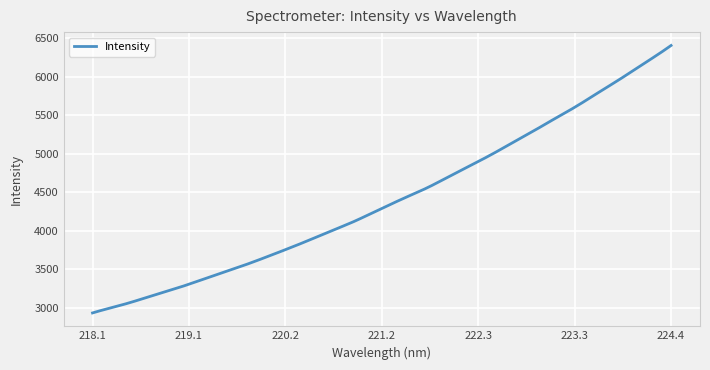

What is the minimum value shown in the chart?

2933.6